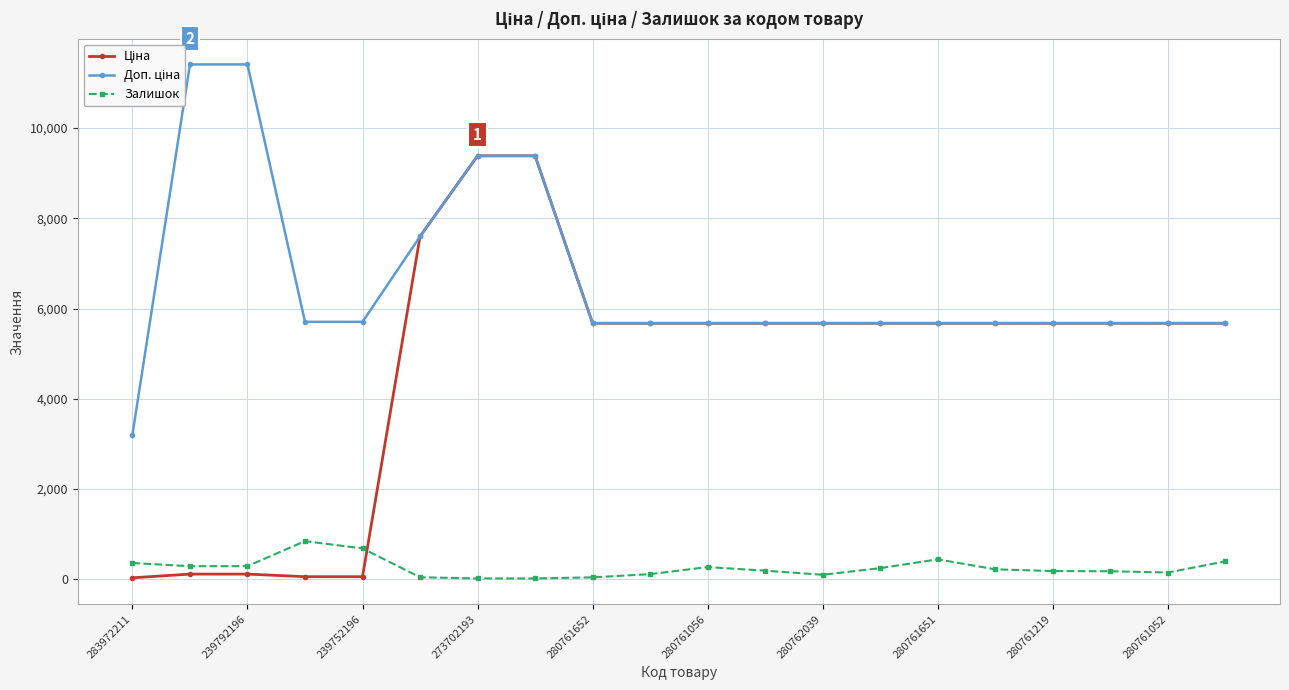

What is the difference between the highest and lowest values at 280761052?

5560.8